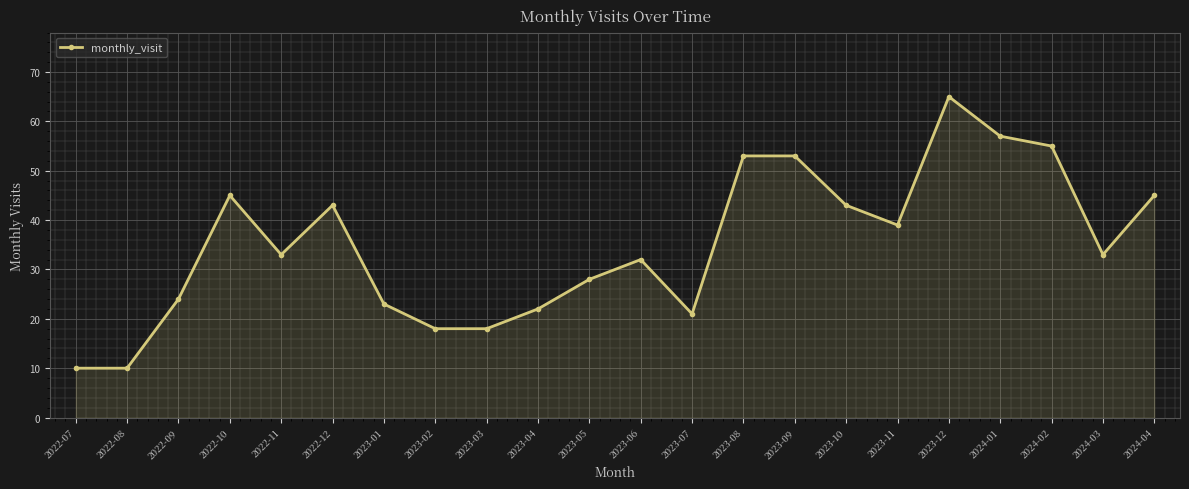

What is the change in value from 2023-07 to 2023-12?

+44